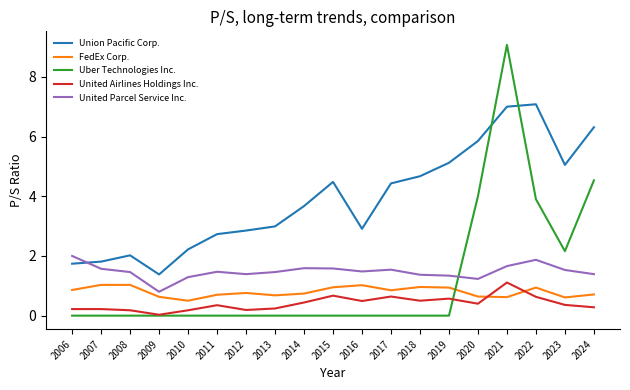

Which series changed the most between 2015 and 2021?

Uber Technologies Inc.